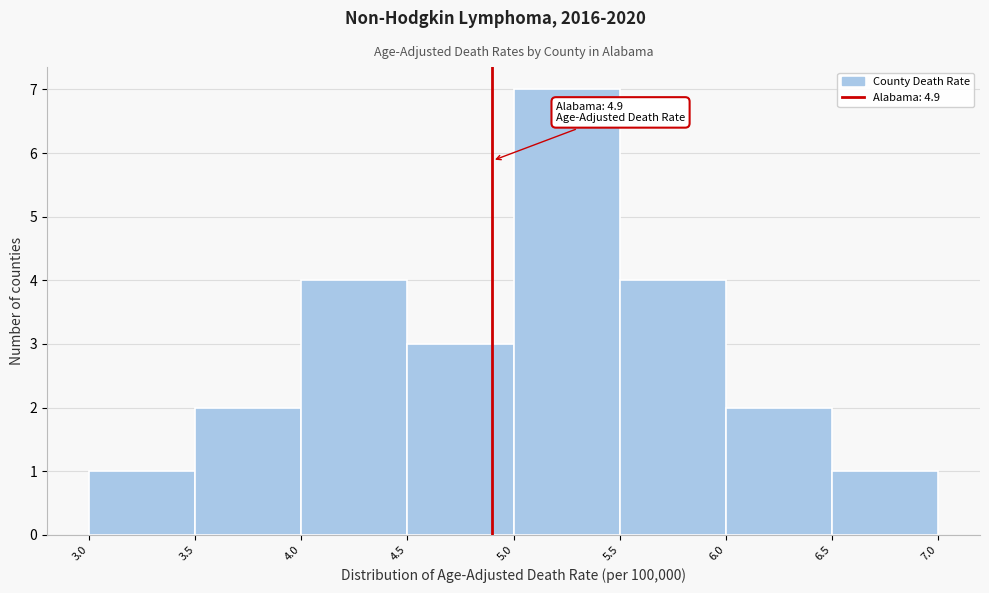

Which range on the x-axis has the tallest bar?

5.0 to 5.5